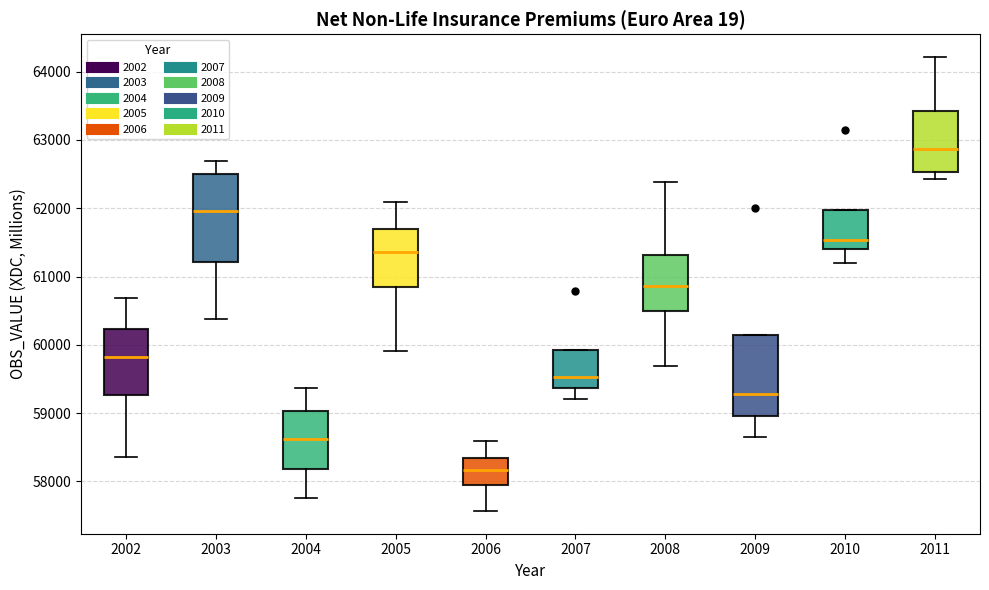

Reading left to right, transcribe this box plot: for each box, give where its median line is, the range the box spans, and where its two whiskers end, as read against the y-axis. The values are not printed on the chart, so give them approximately, as read against the axis.

2002: median 59800, box 59300 to 60200, whiskers 58400 to 60700
2003: median 62000, box 61200 to 62500, whiskers 60400 to 62700
2004: median 58600, box 58200 to 59000, whiskers 57800 to 59400
2005: median 61400, box 60800 to 61700, whiskers 59900 to 62100
2006: median 58200, box 58000 to 58300, whiskers 57600 to 58600
2007: median 59500, box 59400 to 59900, whiskers 59200 to 59900
2008: median 60900, box 60500 to 61300, whiskers 59700 to 62400
2009: median 59300, box 59000 to 60100, whiskers 58700 to 60100
2010: median 61500, box 61400 to 62000, whiskers 61200 to 62000
2011: median 62900, box 62500 to 63400, whiskers 62400 to 64200